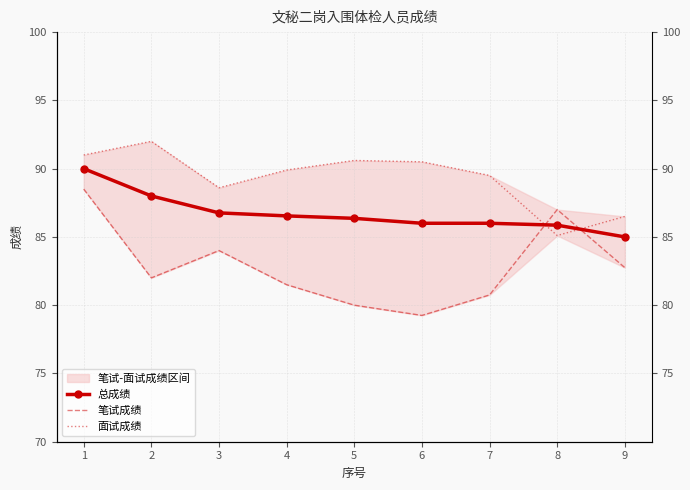

At which label is 笔试成绩 closest to 83?

9